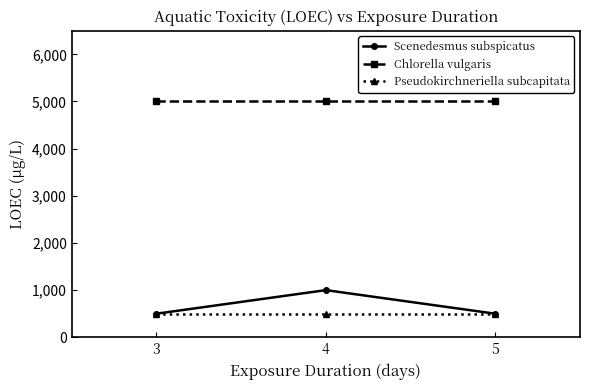

Reading right to left, what are all the values shown in this chart?

Scenedesmus subspicatus: 5=500	4=1000	3=500
Chlorella vulgaris: 5=5000	4=5000	3=5000
Pseudokirchneriella subcapitata: 5=500	4=500	3=500